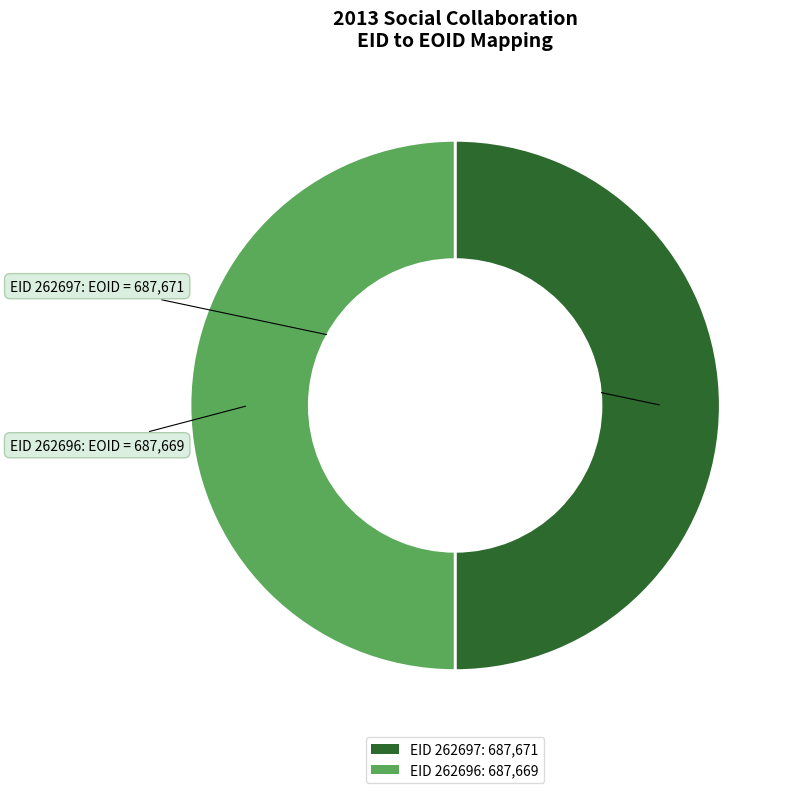

Approximately how many times larger is the value at EID 262696: 687,669 compared to EID 262697: 687,671?

1.0